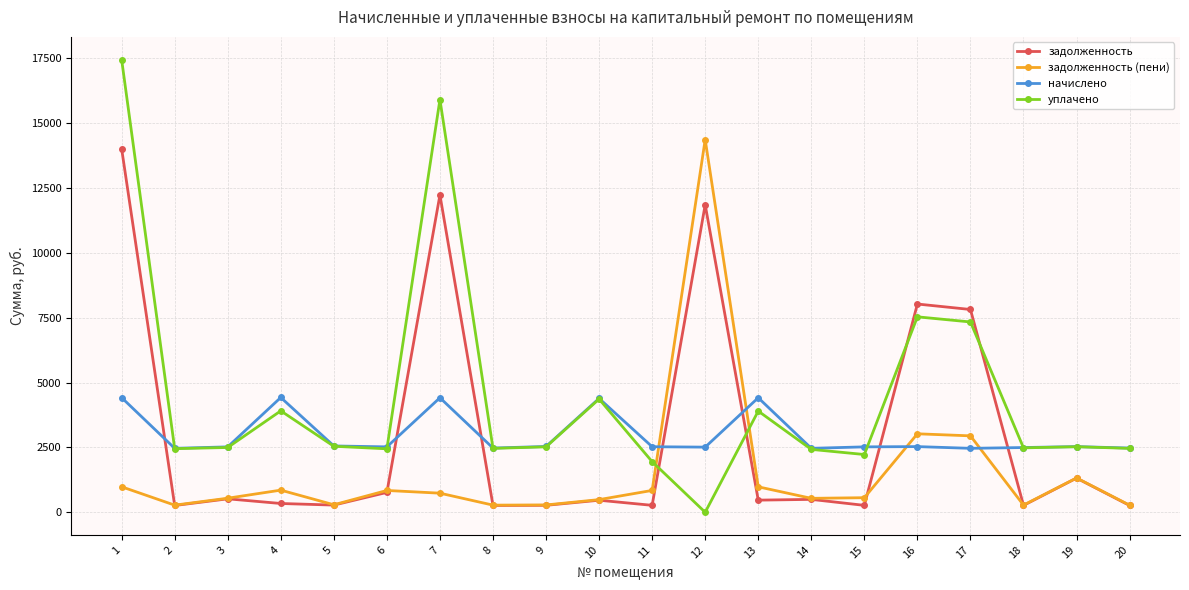

Count the number of categories in the chart.

20